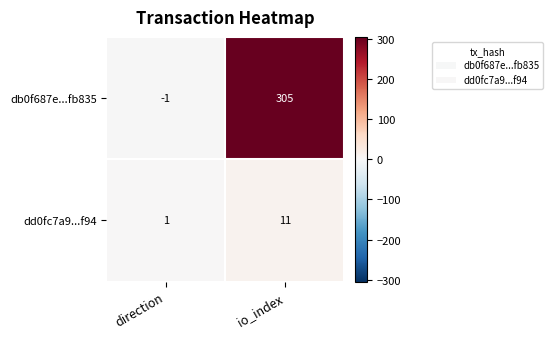

How many distinct data groups are displayed?

2